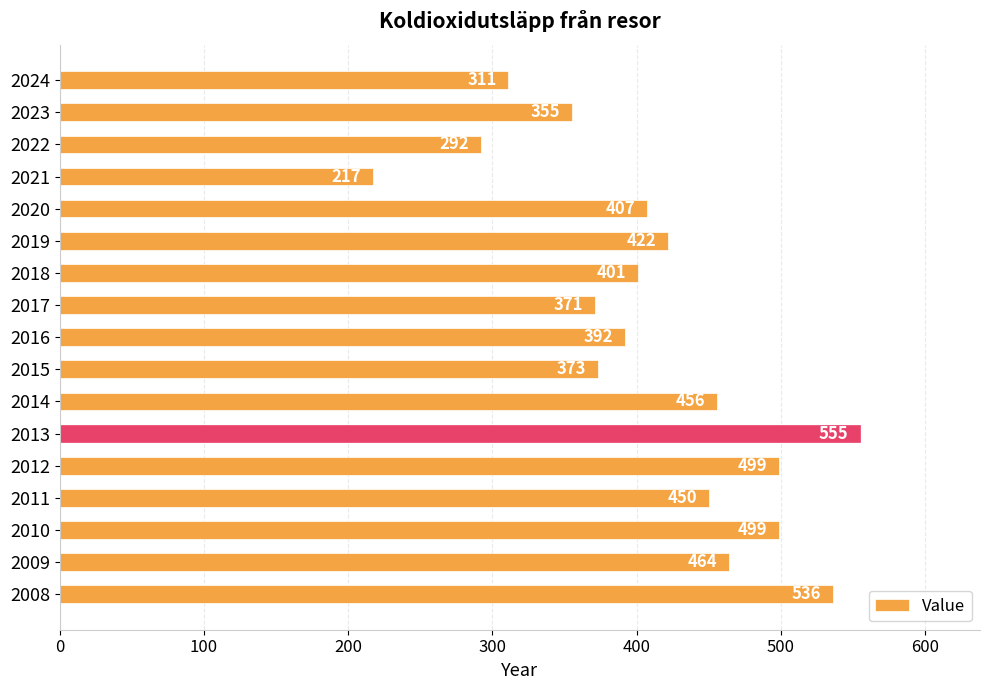

The chart shows a value of 694 at 2016. True or false?

False